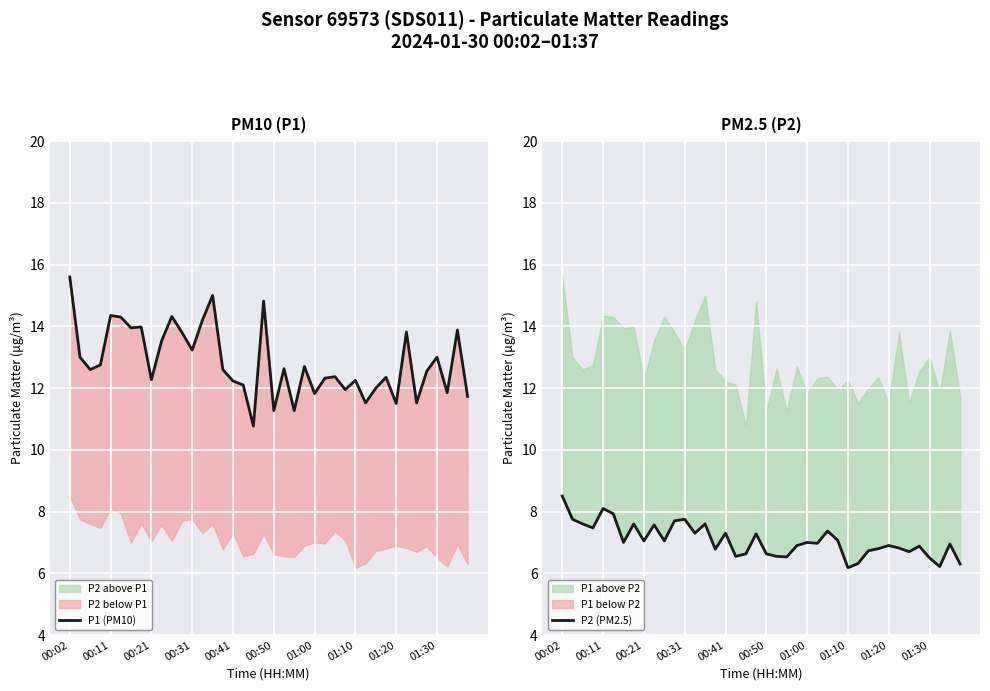

Reading right to left, what are all the values shown in this chart?

P1 (PM10): 11.7	13.9	11.8	13.0	12.6	11.5	13.8	11.5	12.3	12.0	11.5	12.2	11.9	12.4	12.3	11.8	12.7	11.3	12.6	11.3	14.8	10.8	12.1	12.2	12.6	15.0	14.2	13.2	13.8	14.3	13.5	12.3	14.0	13.9	14.3	14.3	12.8	12.6	13.0	15.6
P2 (PM2.5): 6.3	7.0	6.2	6.5	6.9	6.7	6.8	6.9	6.8	6.7	6.3	6.2	7.1	7.4	7.0	7.0	6.9	6.5	6.5	6.6	7.3	6.6	6.5	7.3	6.8	7.6	7.3	7.8	7.7	7.0	7.6	7.0	7.6	7.0	7.9	8.1	7.5	7.6	7.8	8.5